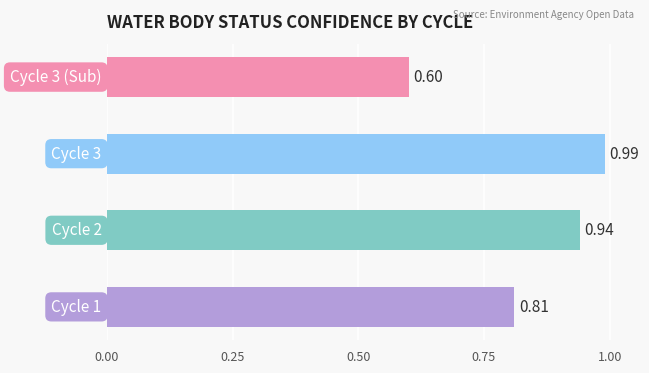

How many bars are there in total?

4